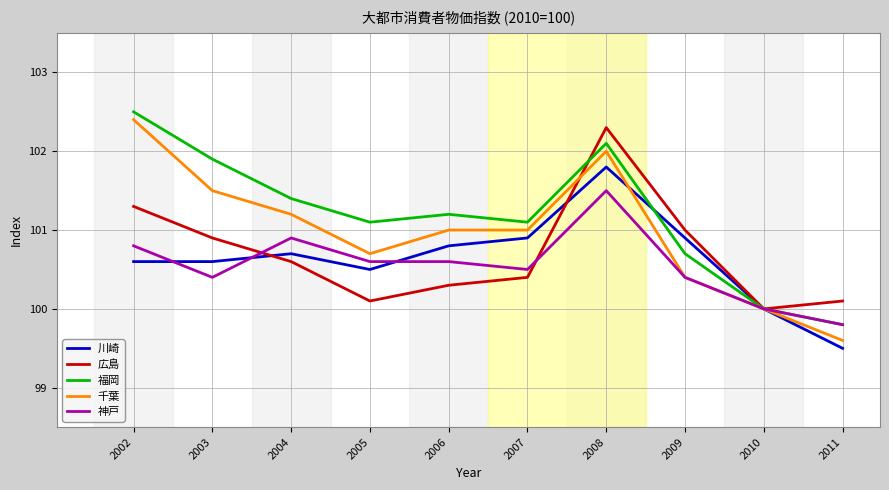

What is the difference between the maximum and minimum values in the 広島 series?

2.3